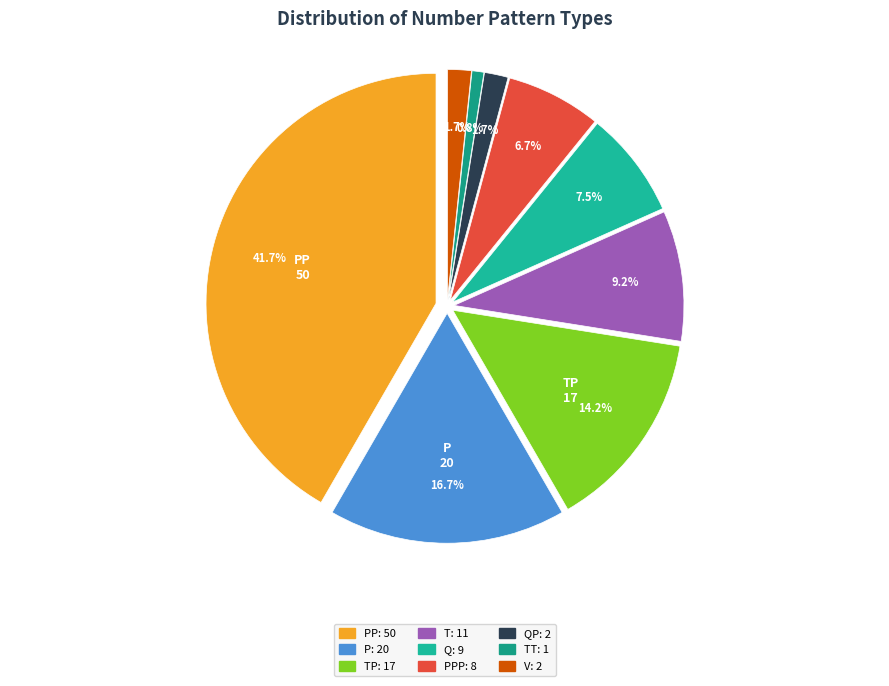

Does T represent more than half of the total?

No